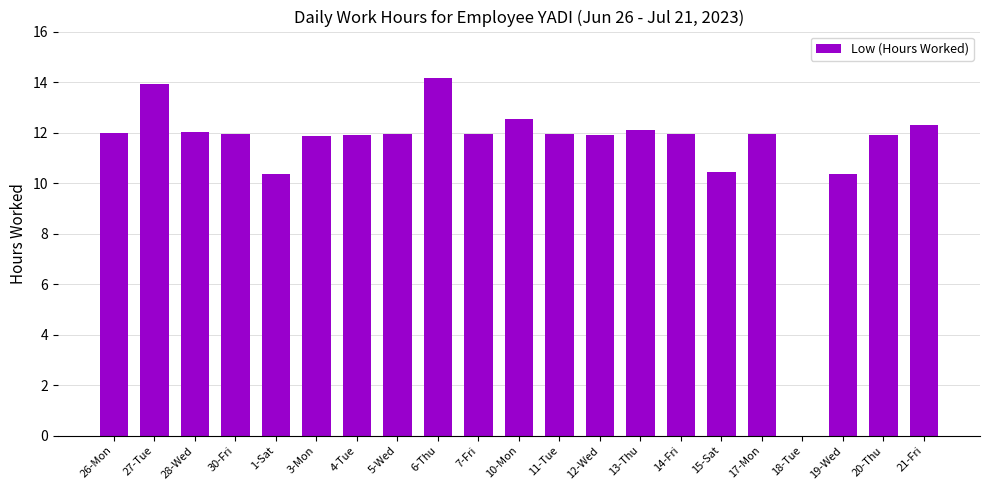

What is the difference between the values at 1-Sat and 17-Mon?

1.6